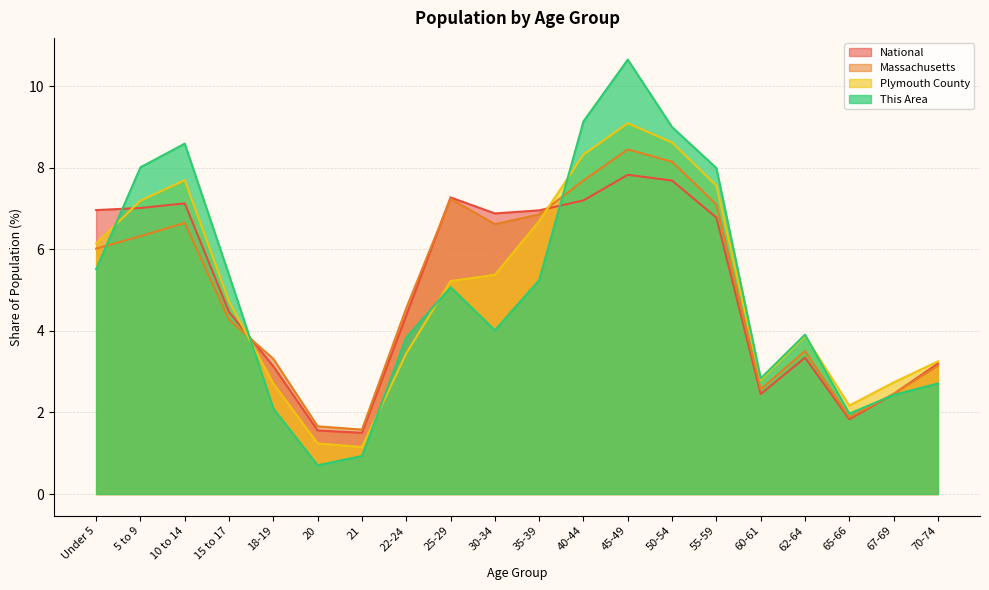

What is the maximum value shown in the chart?

10.6